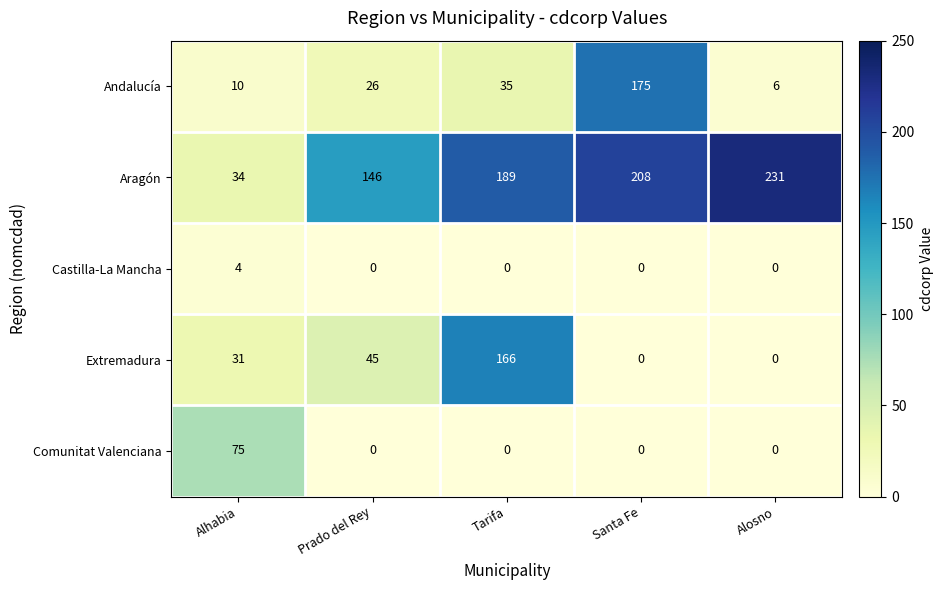

What is the average value of the Aragón series?

162